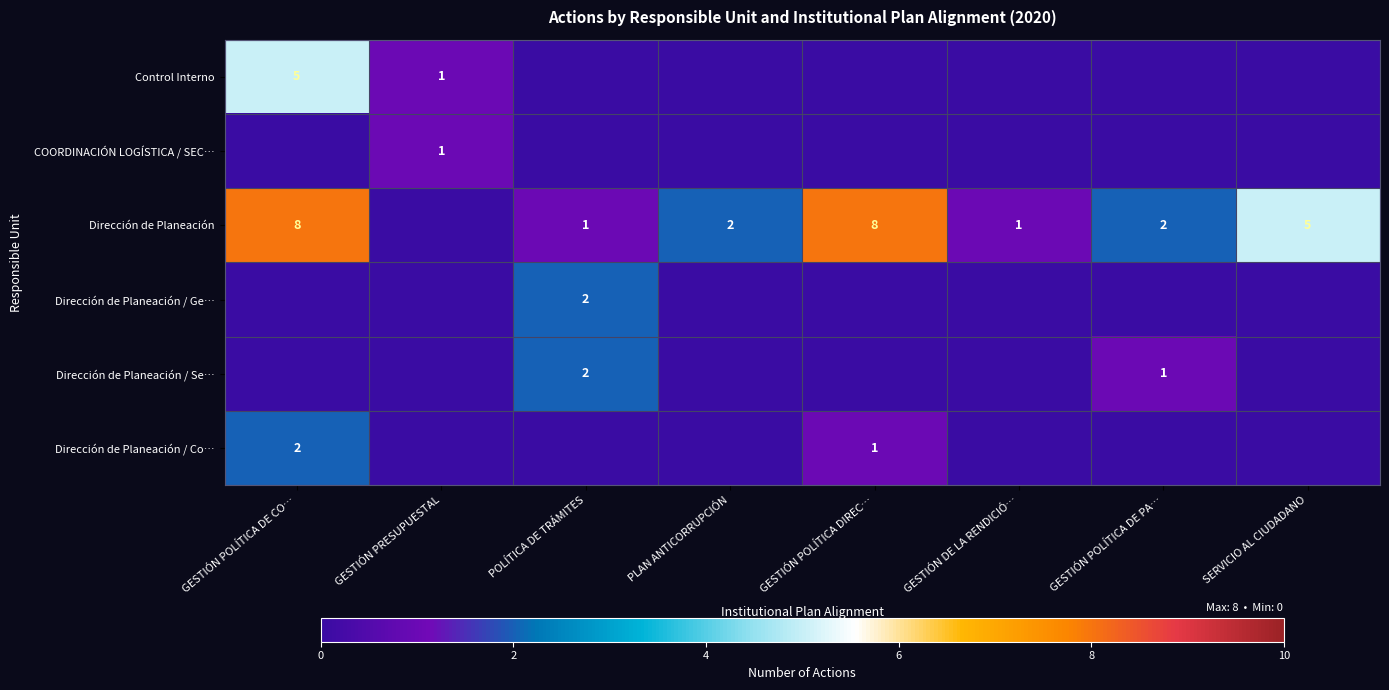

Is it true that Dirección de Planeación equals 4 at GESTIÓN POLÍTICA DE CO…?

False